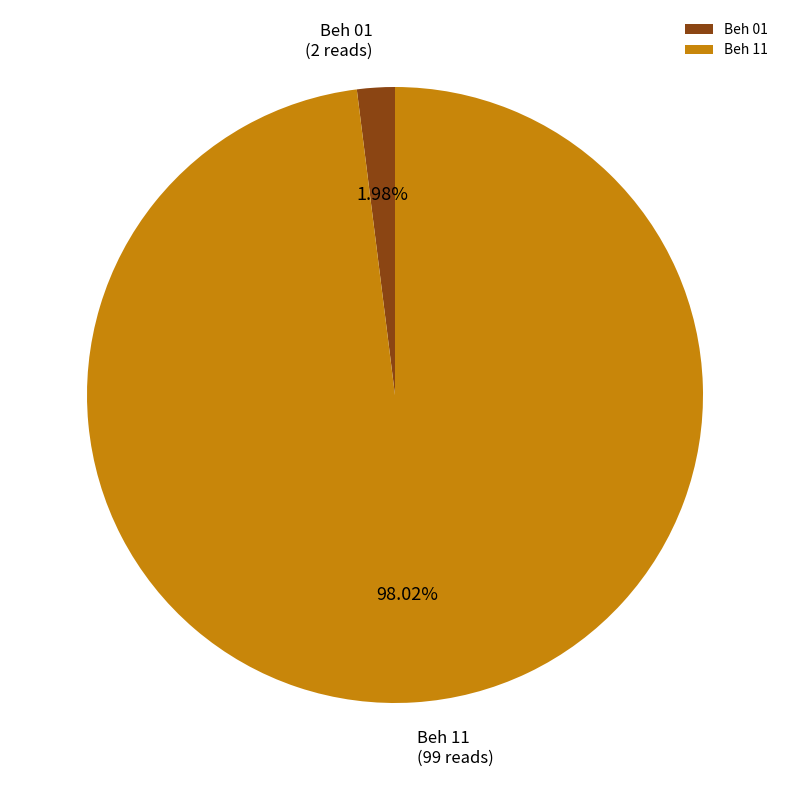

What percentage is the Beh 01 slice, to the nearest percent?

2%